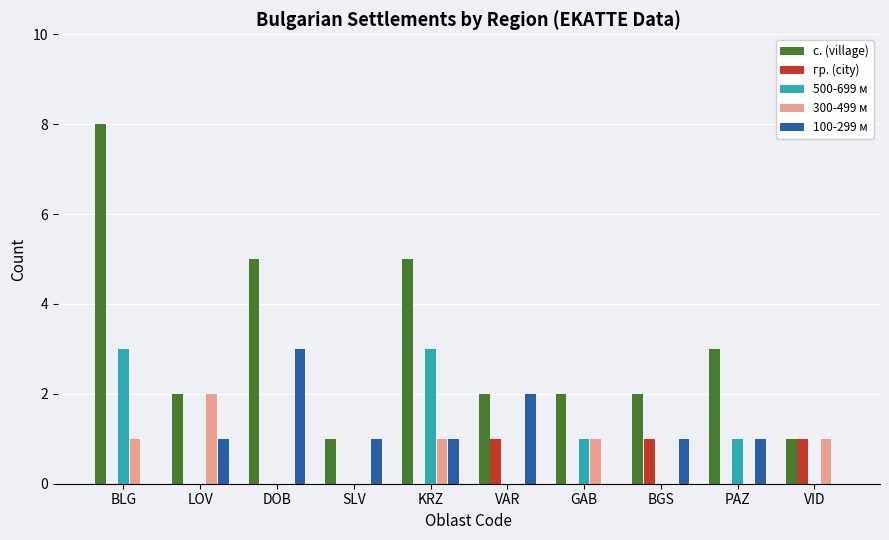

The 500-699 м series shows -2 at VAR. True or false?

False